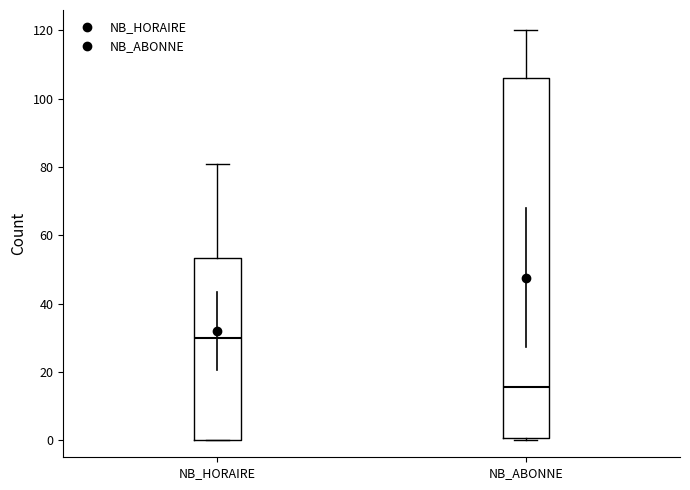

Reading left to right, transcribe this box plot: for each box, give where its median line is, the range the box spans, and where its two whiskers end, as read against the y-axis. The values are not printed on the chart, so give them approximately, as read against the axis.

NB_HORAIRE: median 30, box 0 to 54, whiskers 0 to 82
NB_ABONNE: median 16, box 0 to 106, whiskers 0 (just below the box's lower edge) to 120